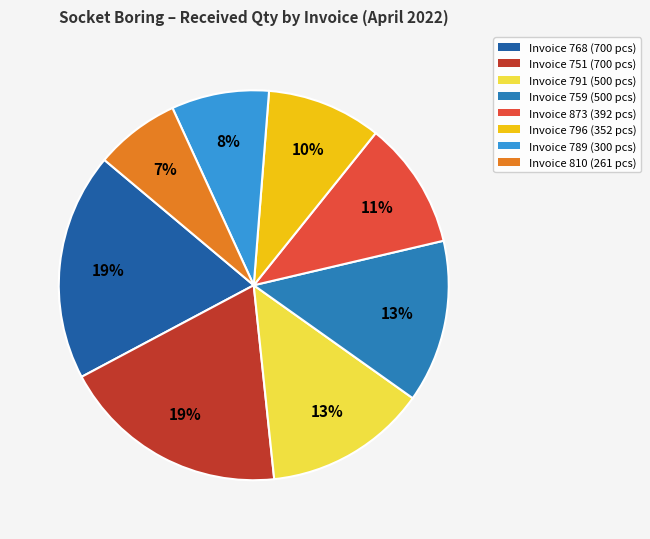

How many slices are in this pie chart?

8